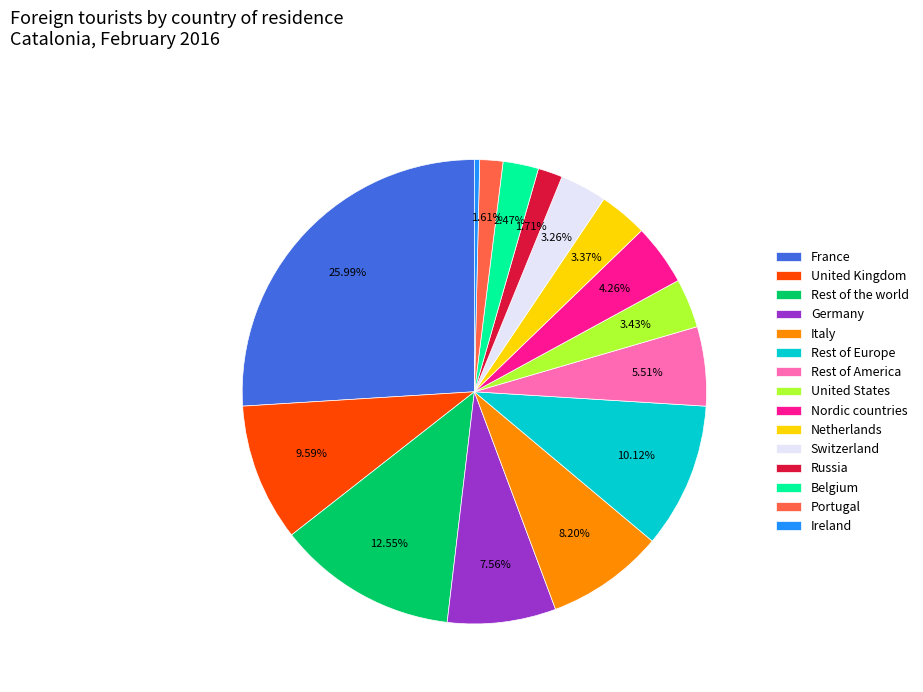

True or false: Russia accounts for 12% of the total.

False